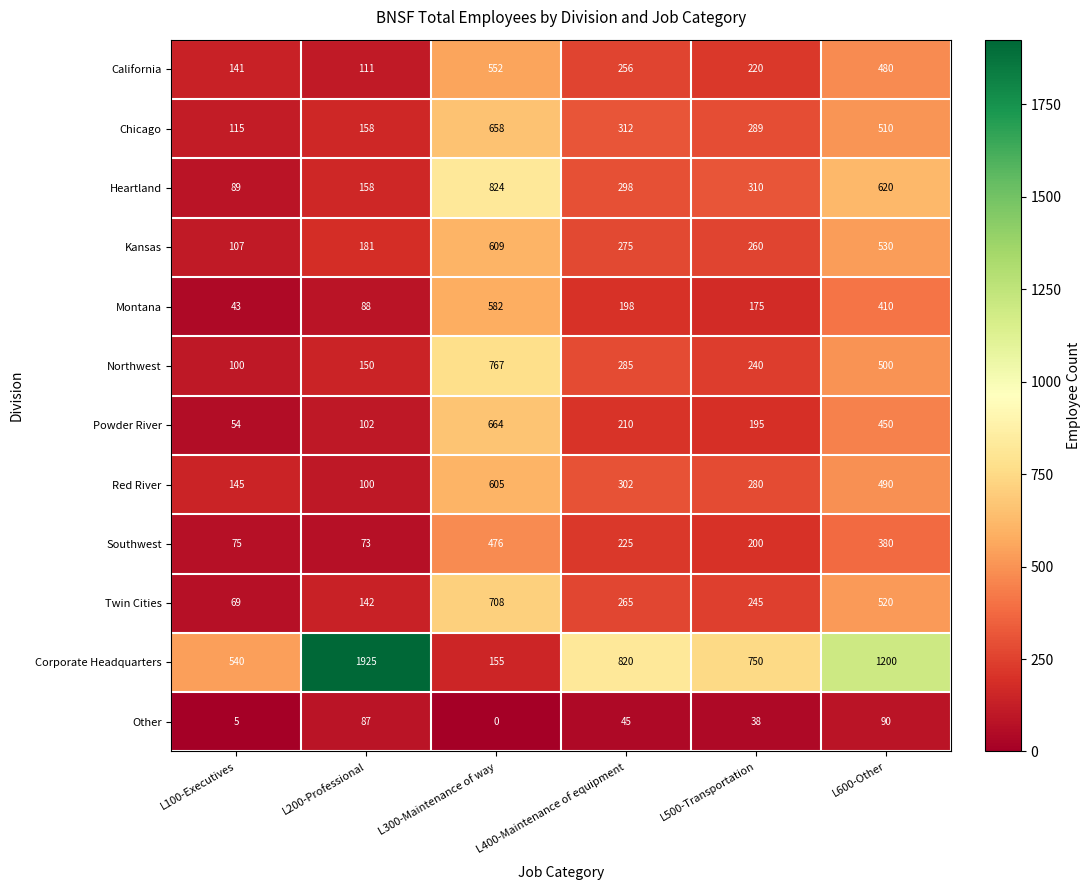

What is the spread (max minus min) of values at L300-Maintenance of way?

824